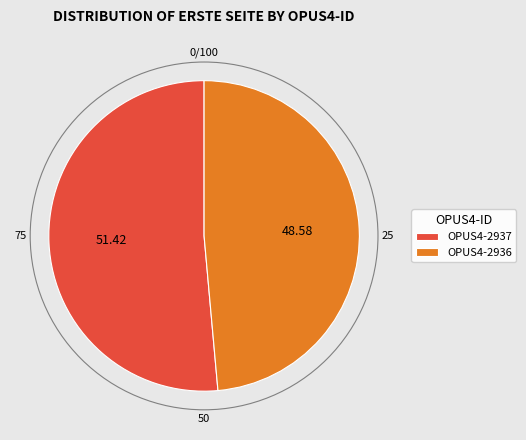

Is it true that OPUS4-2936 is 49% of the pie?

True